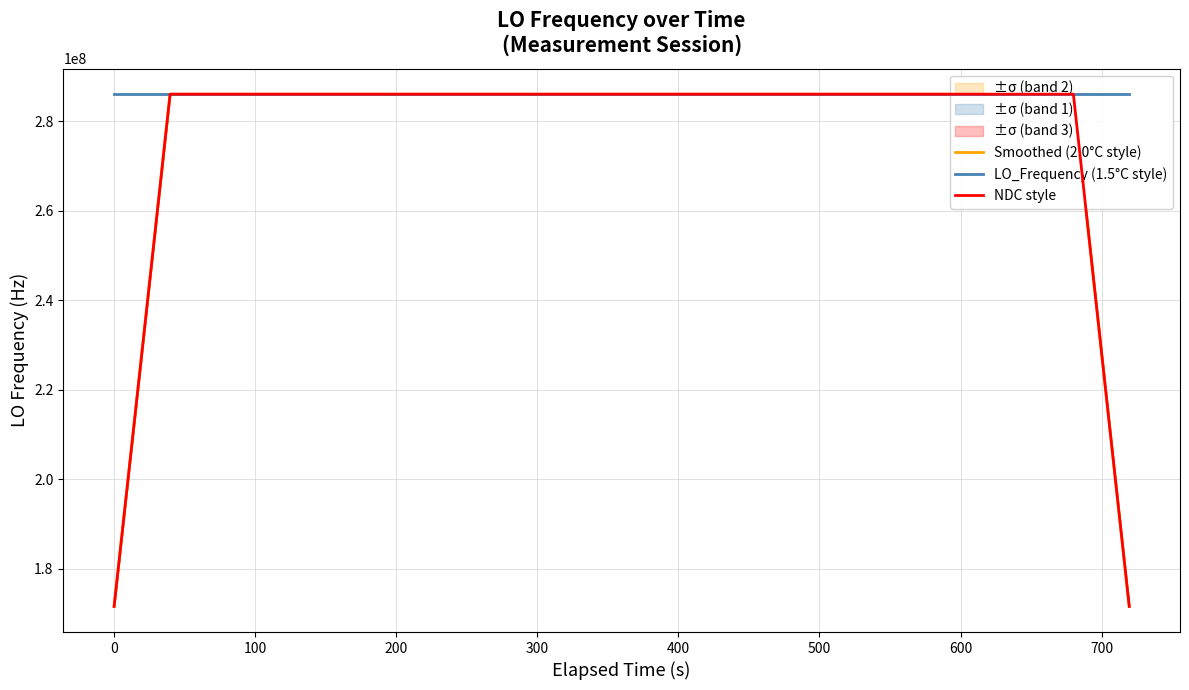

What is the average value of the Smoothed (2.0°C style) series?

276769799.5